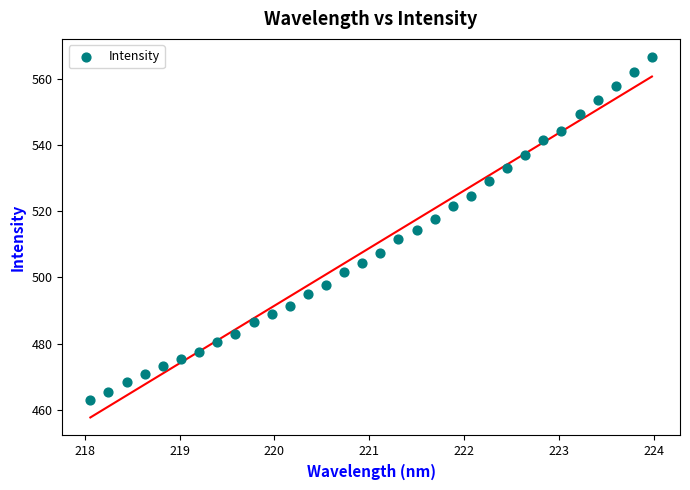

What is the range of X values (max minus min)?

5.9